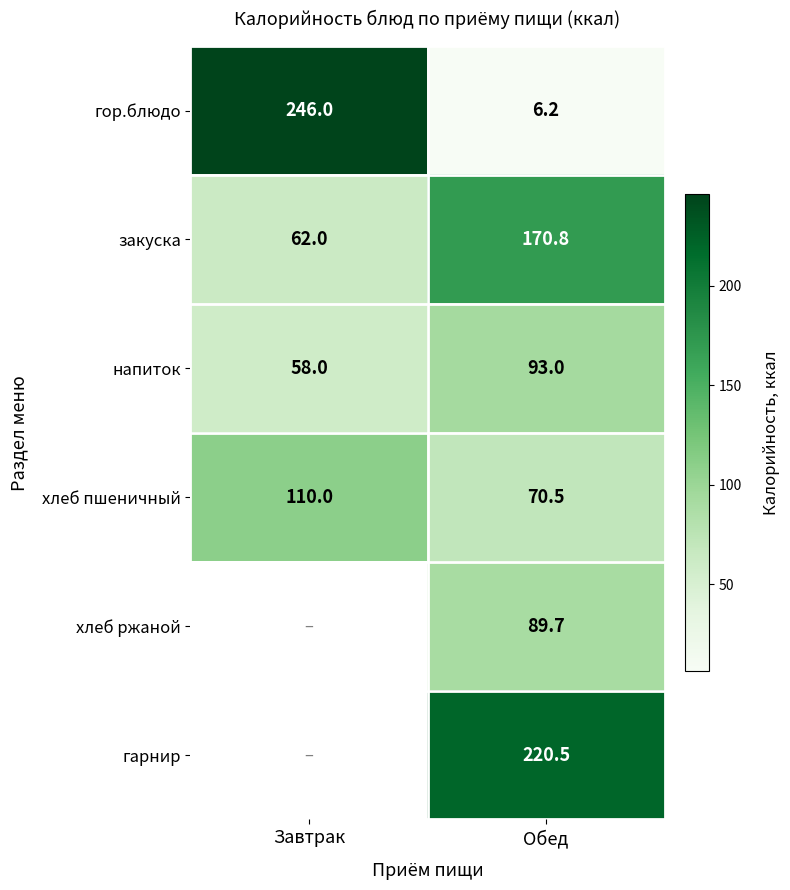

What is the minimum value shown in the chart?

6.2